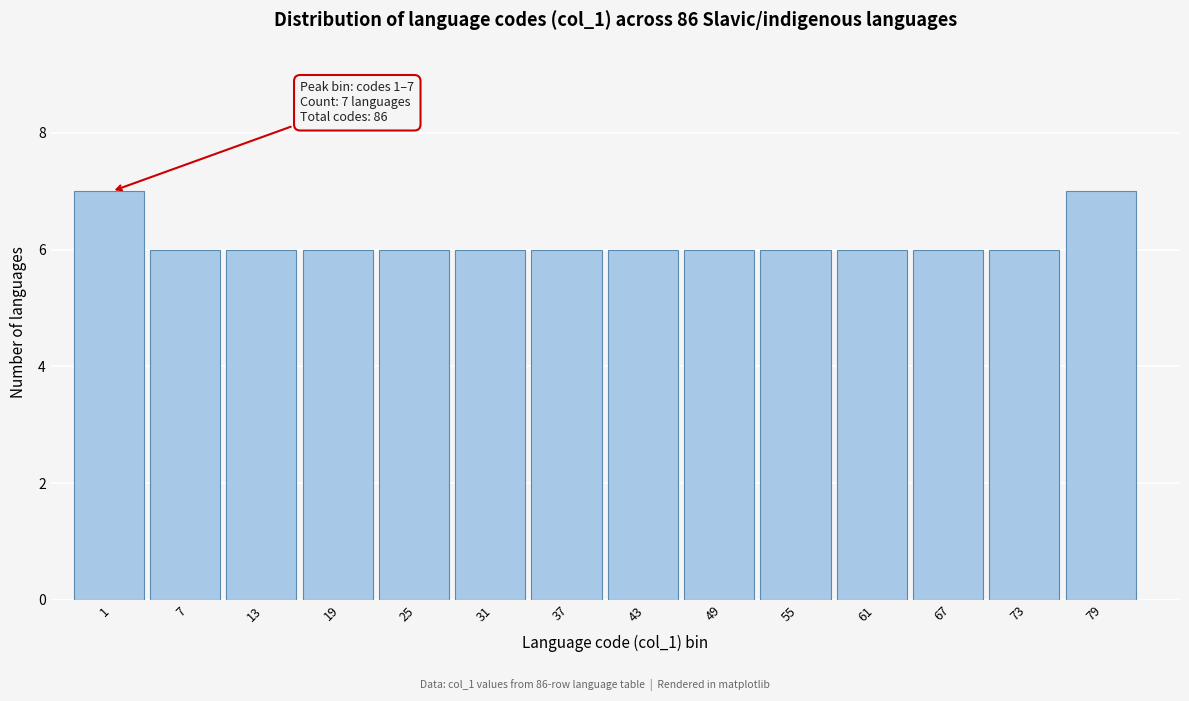

Reading left to right, extract all data points from this chart.

7	6	6	6	6	6	6	6	6	6	6	6	6	7